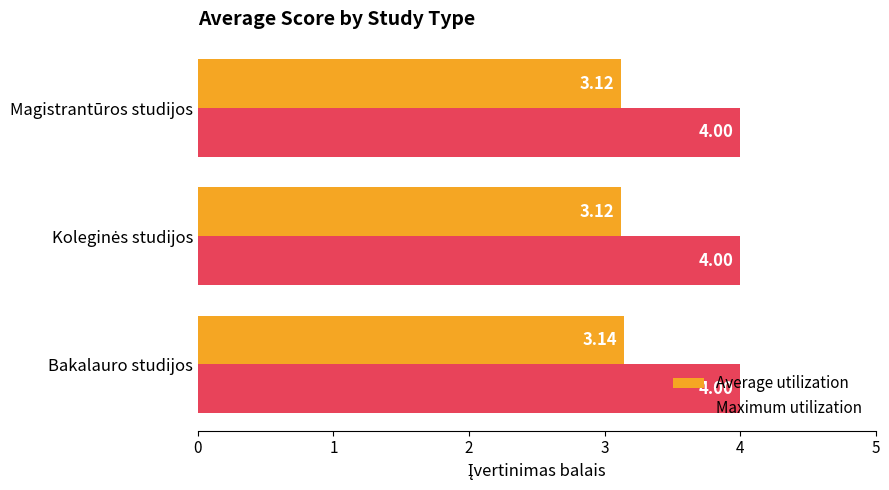

Which category has the highest value in the Average utilization series?

Bakalauro studijos